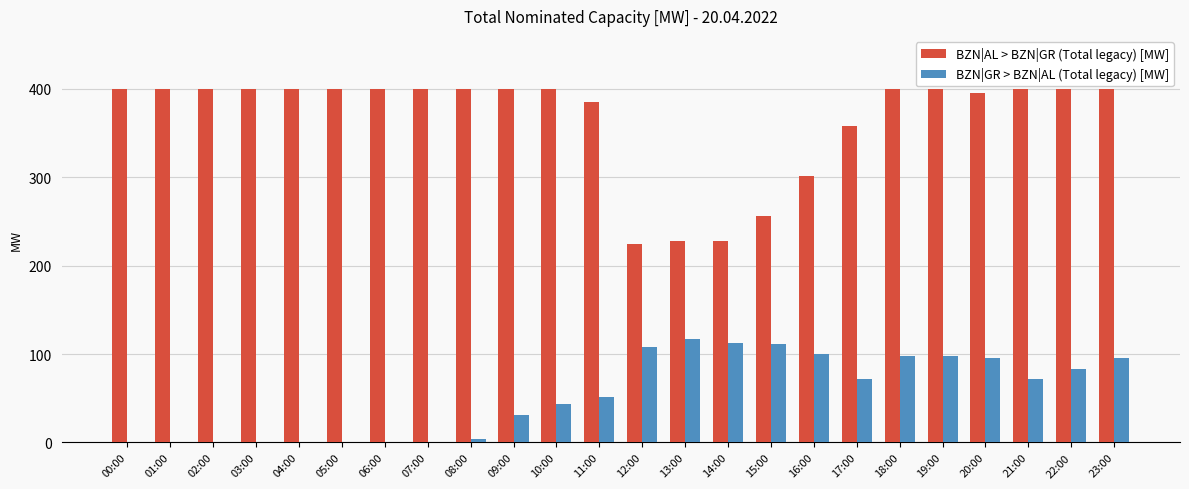

What is the greatest value displayed?

400